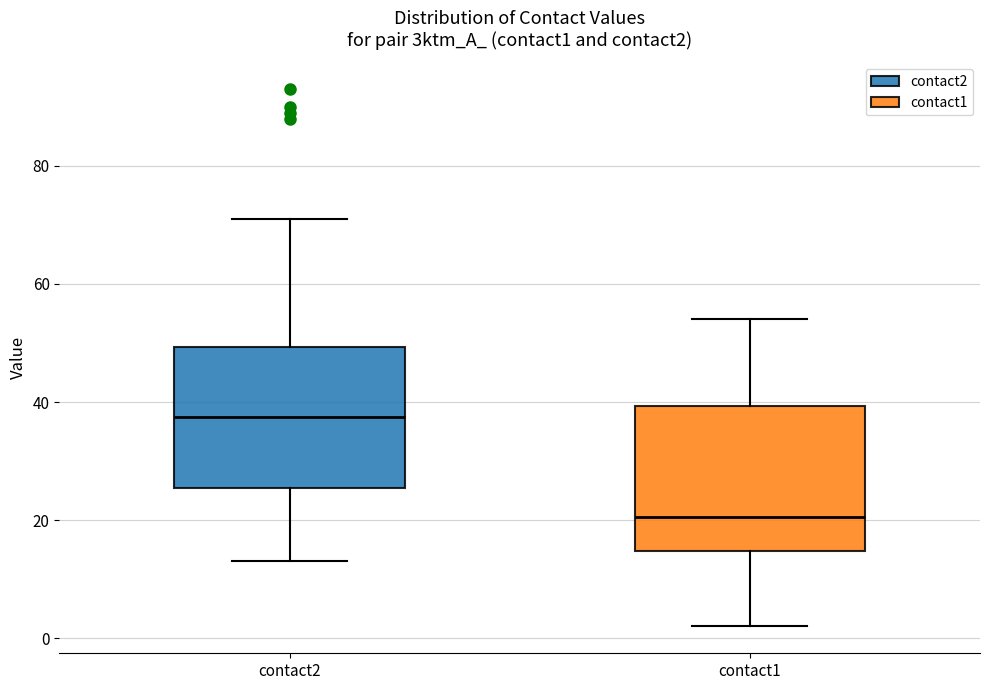

Where does the upper whisker of the box for contact1 end on the y-axis? The values are not printed on the chart, so give them approximately, as read against the axis.

54